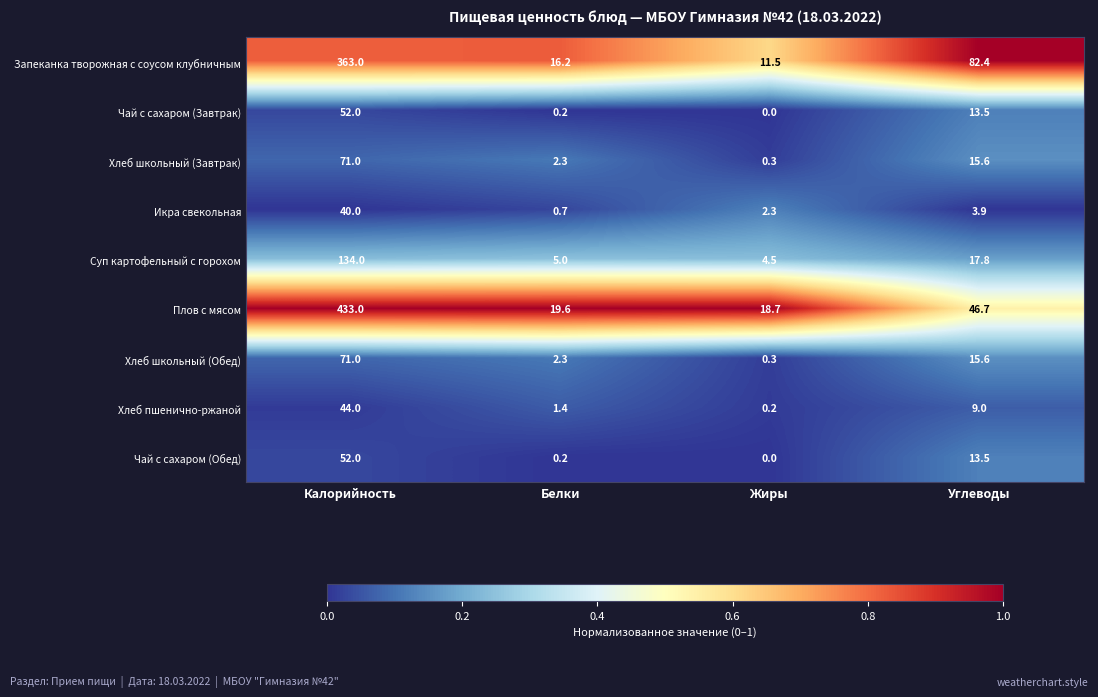

The Запеканка творожная с соусом клубничным series shows 16.2 at Белки. True or false?

True